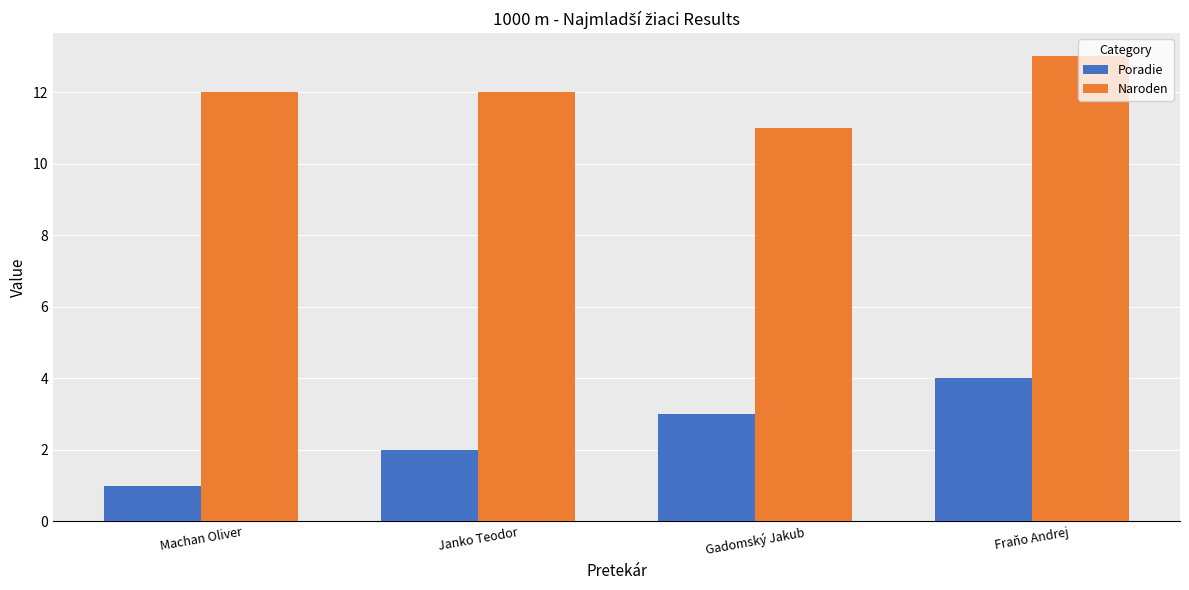

At Machan Oliver, list the series in order from largest to smallest.

Naroden, Poradie